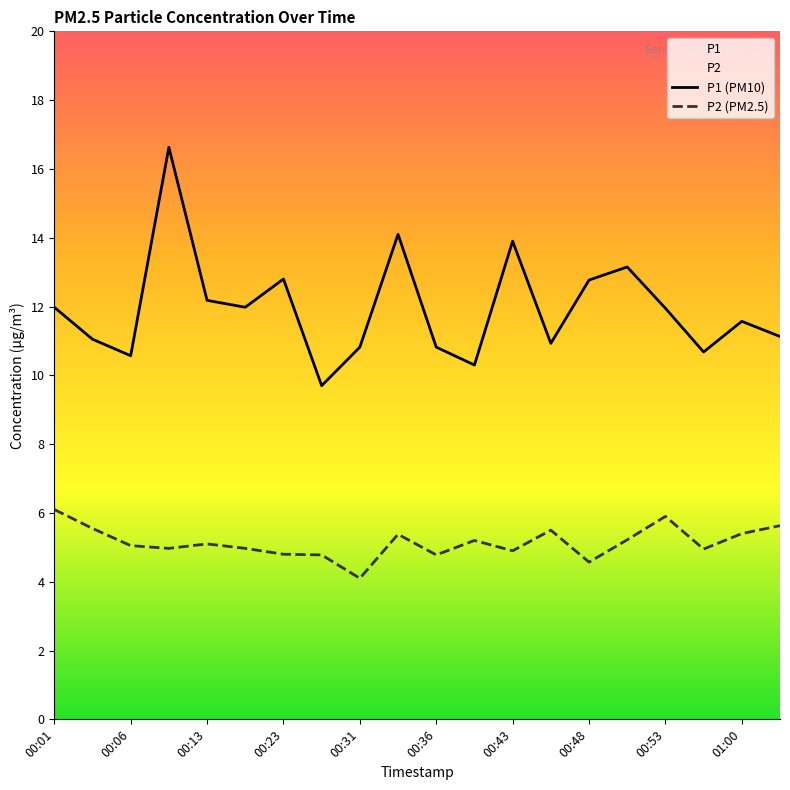

Which series has the largest range (max minus min)?

P1 (PM10)